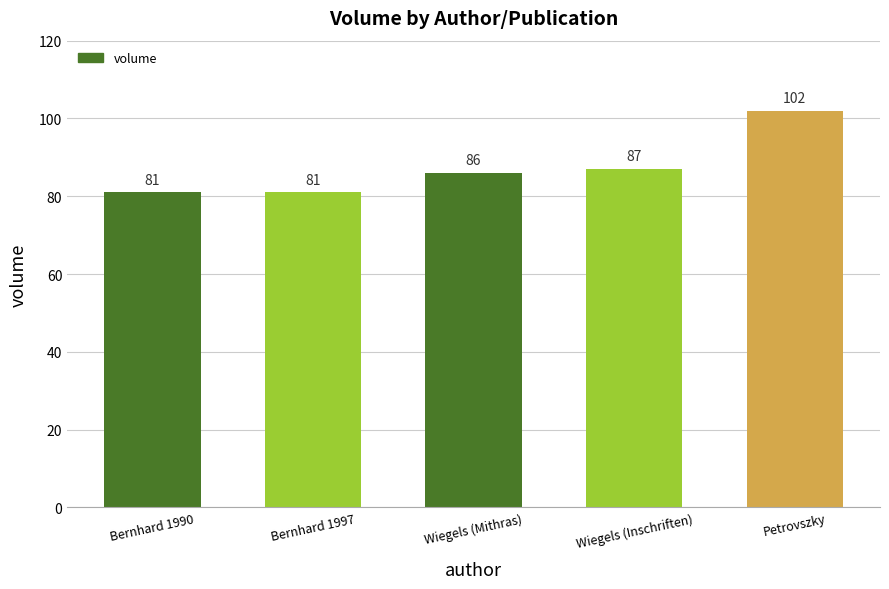

Reading right to left, what are all the values shown in this chart?

Petrovszky=102	Wiegels (Inschriften)=87	Wiegels (Mithras)=86	Bernhard 1997=81	Bernhard 1990=81